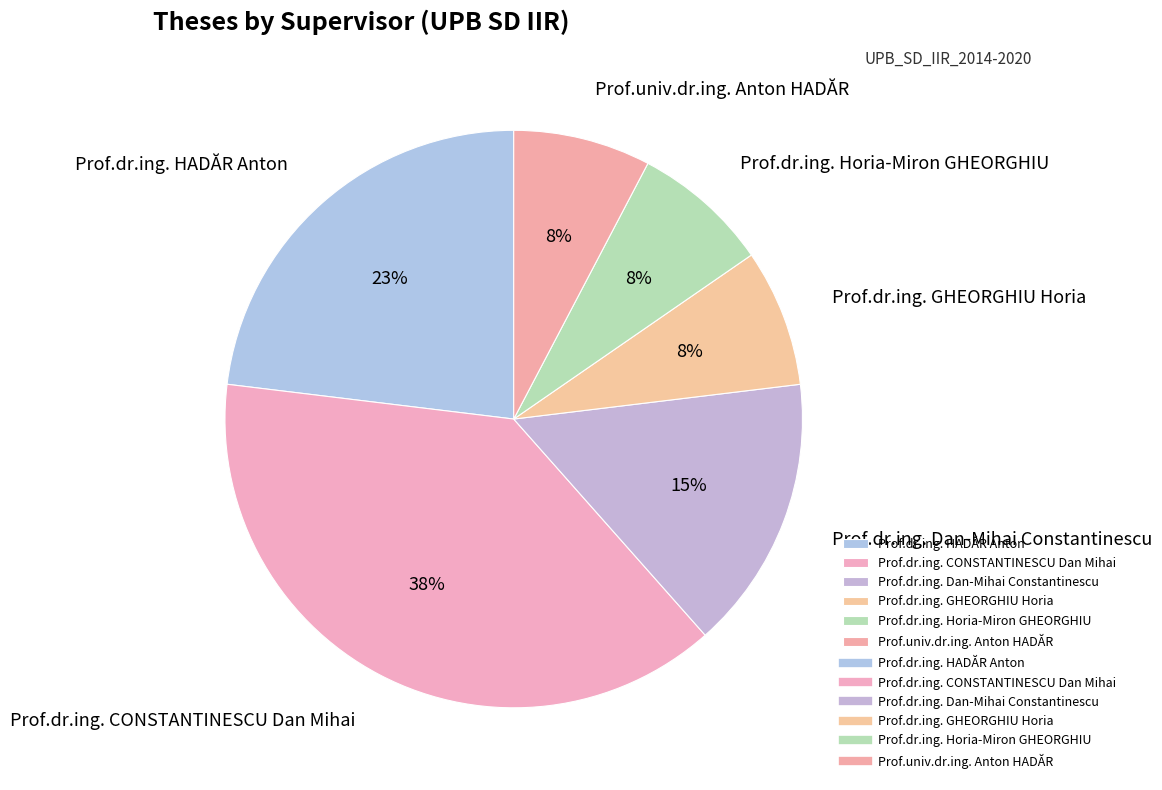

Between Prof.dr.ing. GHEORGHIU Horia and Prof.dr.ing. HADĂR Anton, which is larger?

Prof.dr.ing. HADĂR Anton